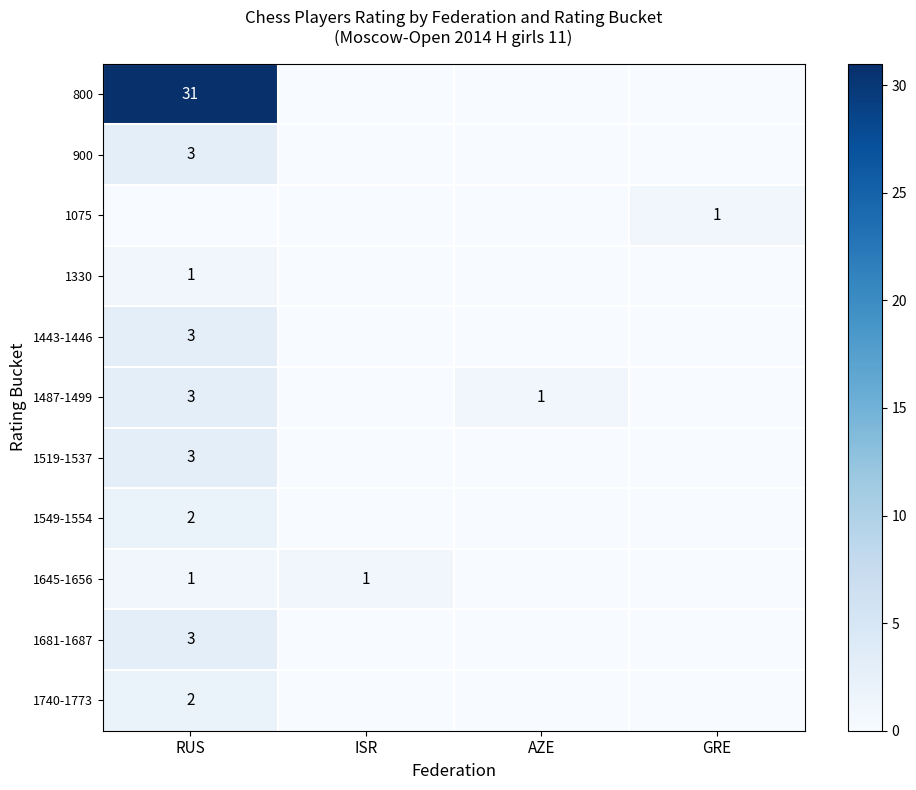

True or false: 1681-1687 has a value of 3 at RUS.

True